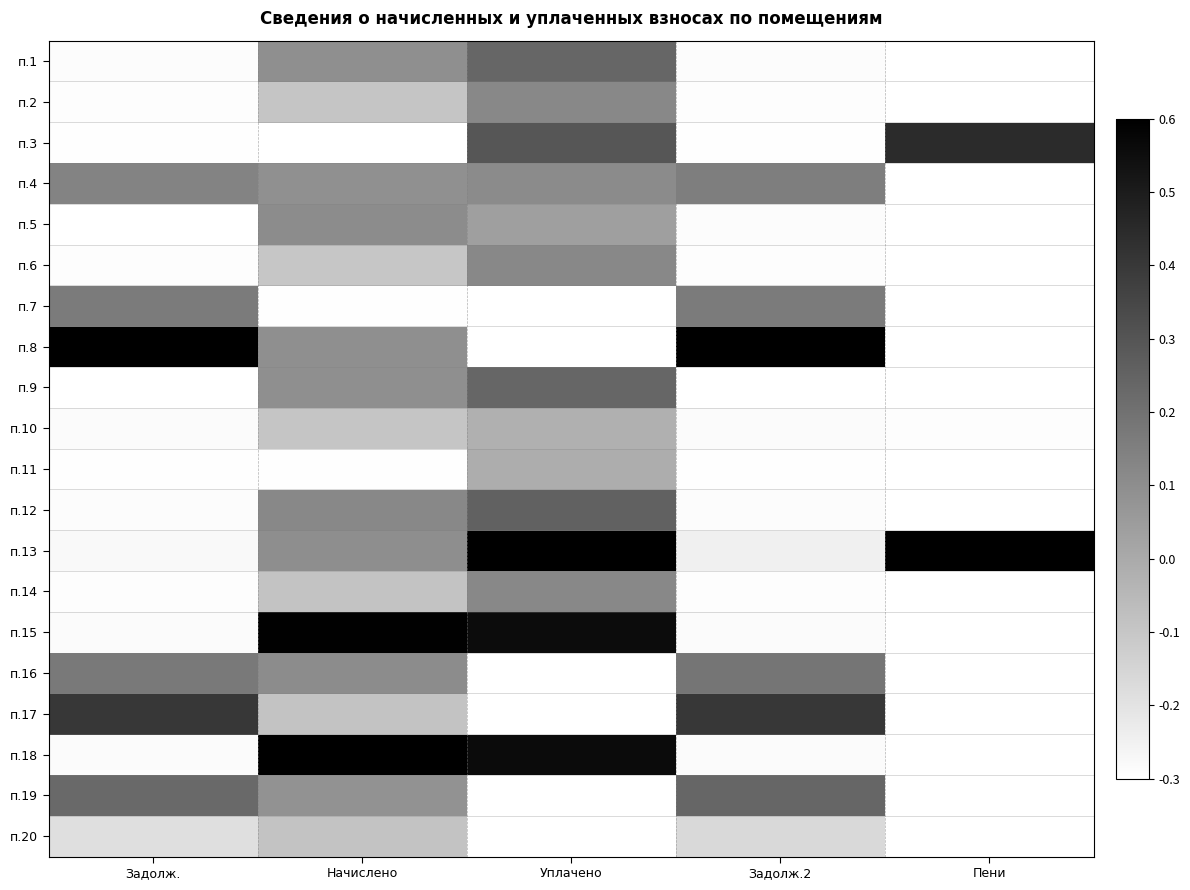

Rank the series by their maximum value, from lowest to highest.

п.20, п.10, п.11, п.5, п.6, п.2, п.14, п.4, п.7, п.16, п.1, п.19, п.9, п.12, п.17, п.3, п.15, п.8, п.13, п.18